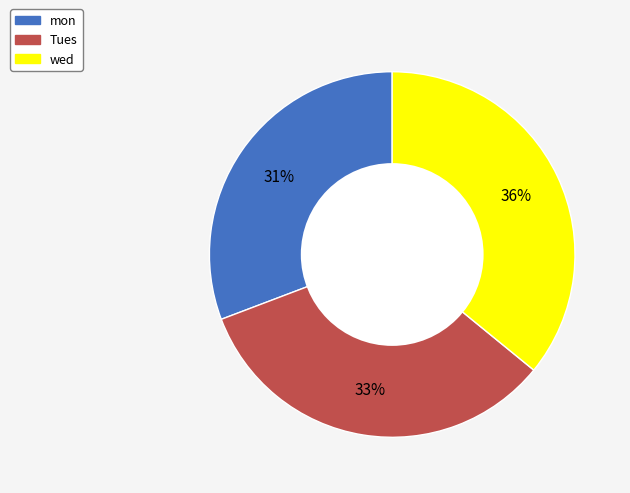

What percentage is the Tues slice, to the nearest percent?

33%